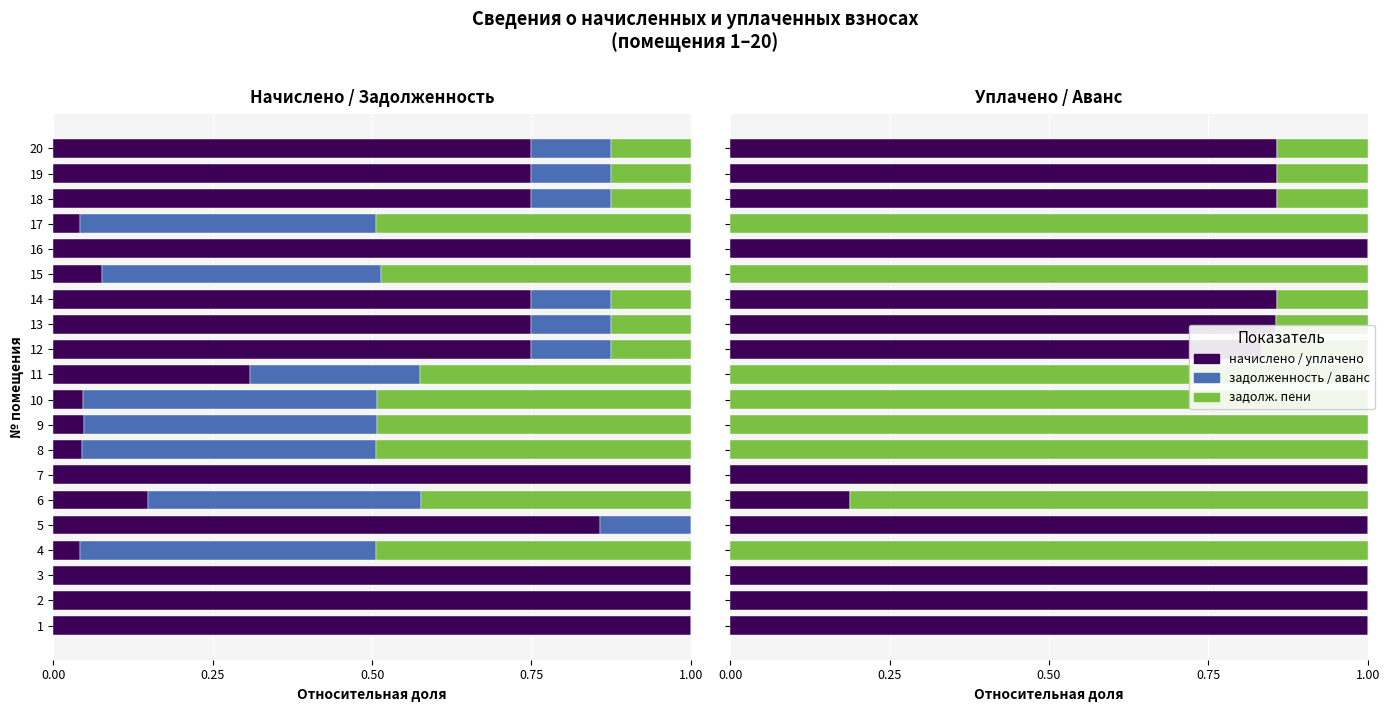

What is the maximum value for уплачено?

1.0